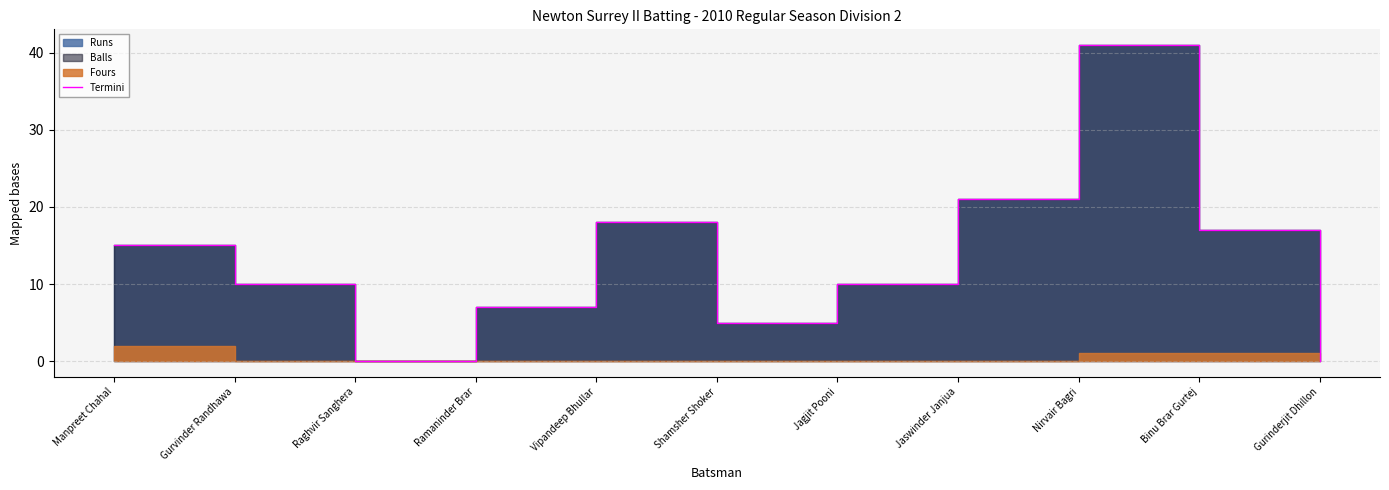

What position from the left is Gurvinder Randhawa?

2